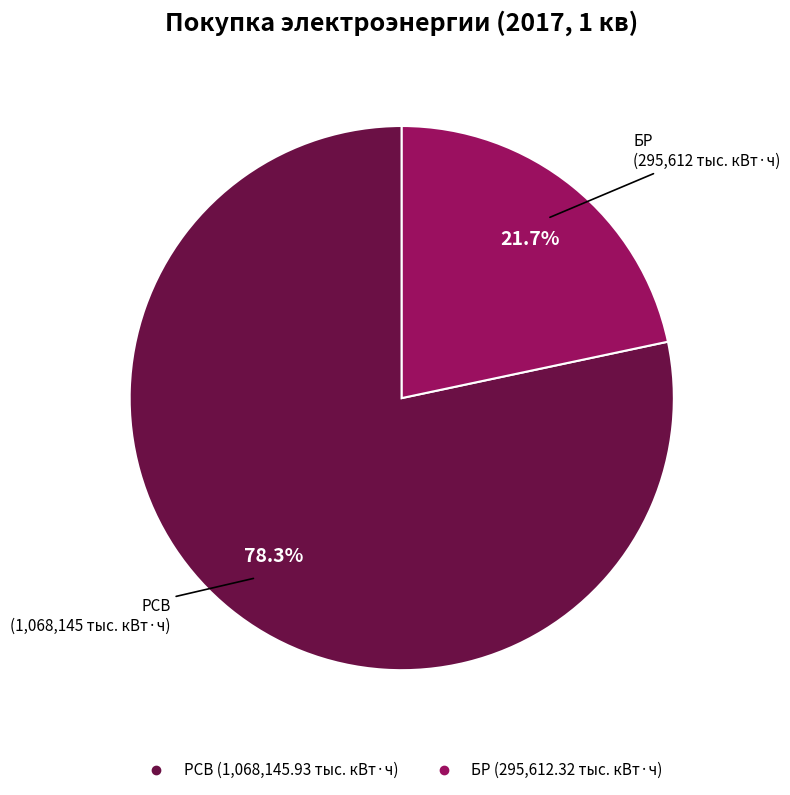

How many segments does this pie chart have?

2